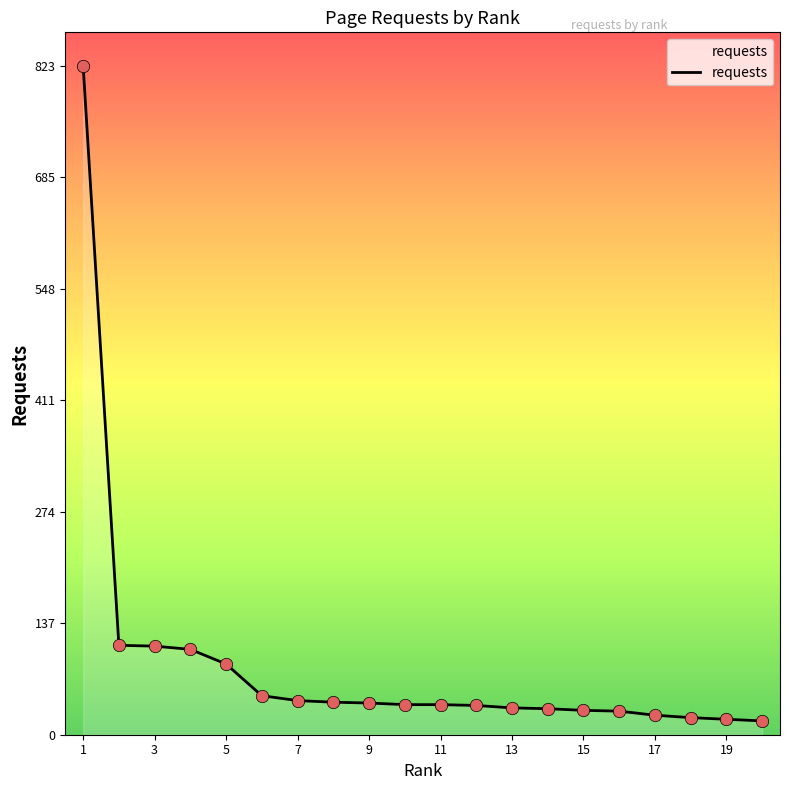

What is the difference between the maximum and minimum values?

806